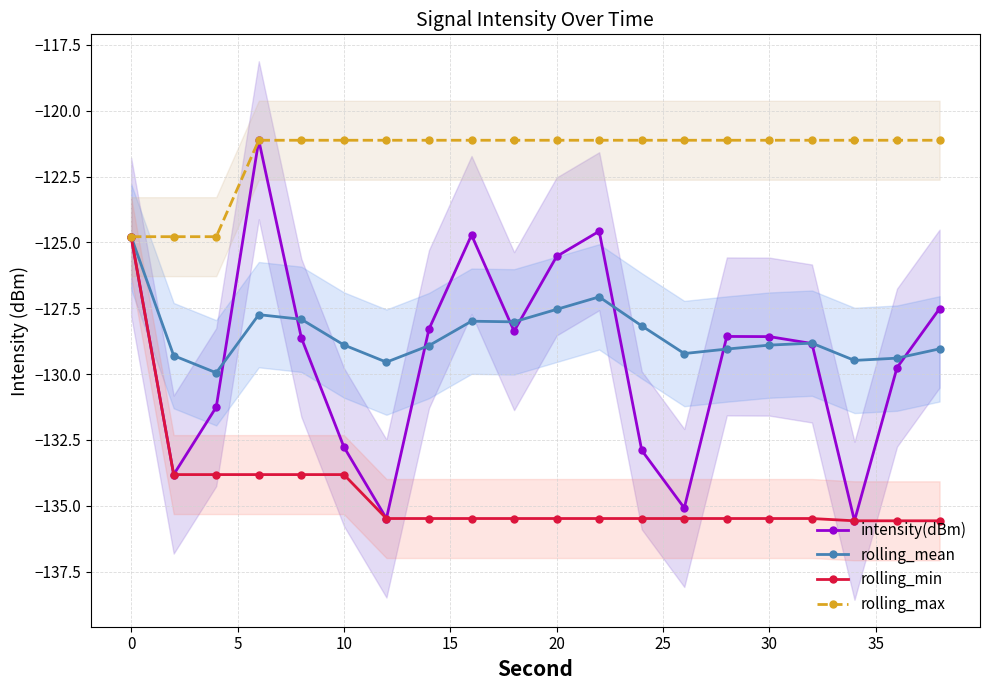

True or false: rolling_mean and rolling_max cross at least once.

False